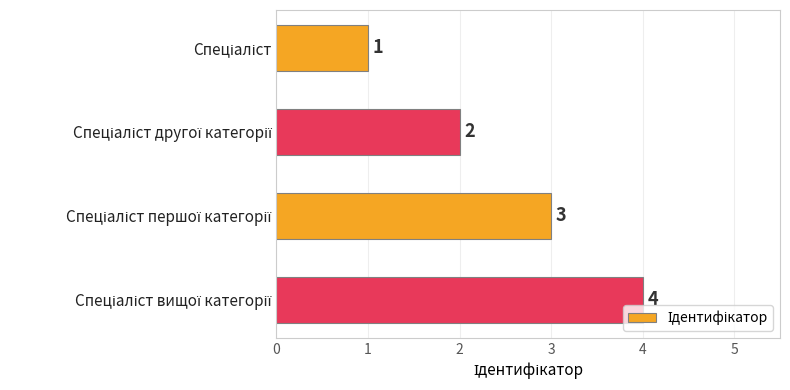

What is the value of the 2nd bar from the top?

2